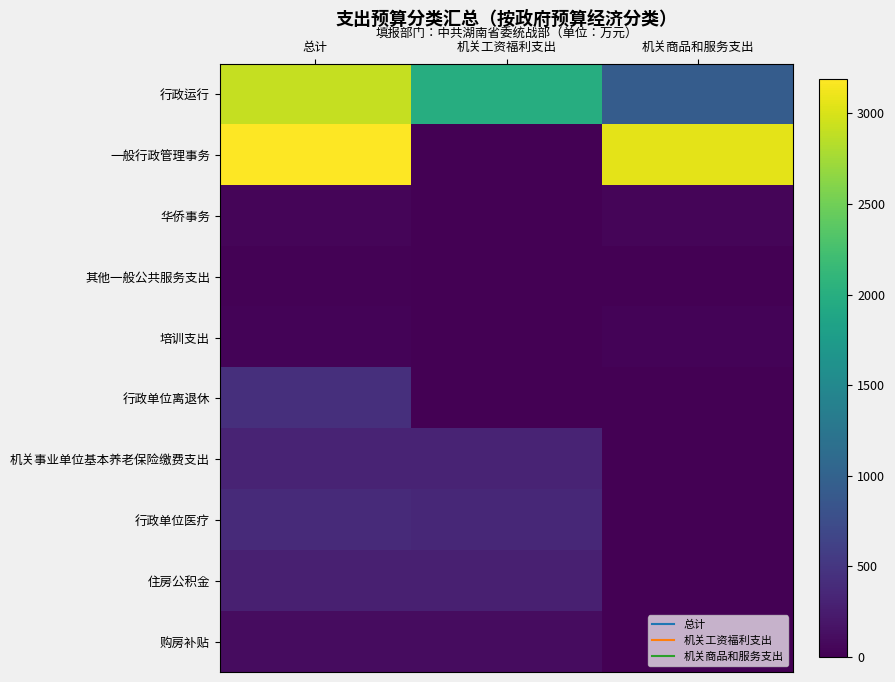

At which category is the sum across all series the highest?

总计